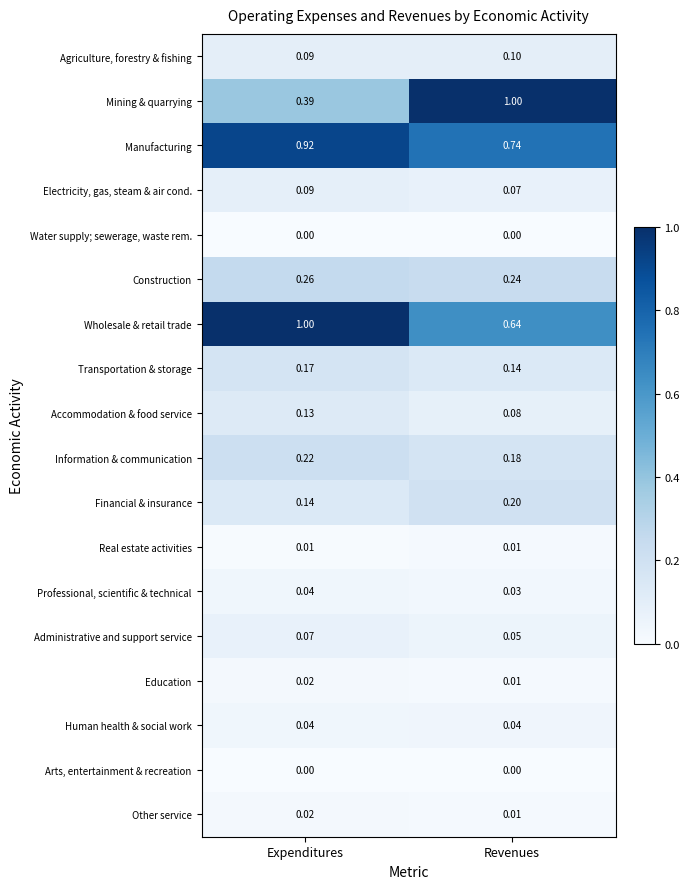

Where is Construction nearest to the value 0?

Revenues